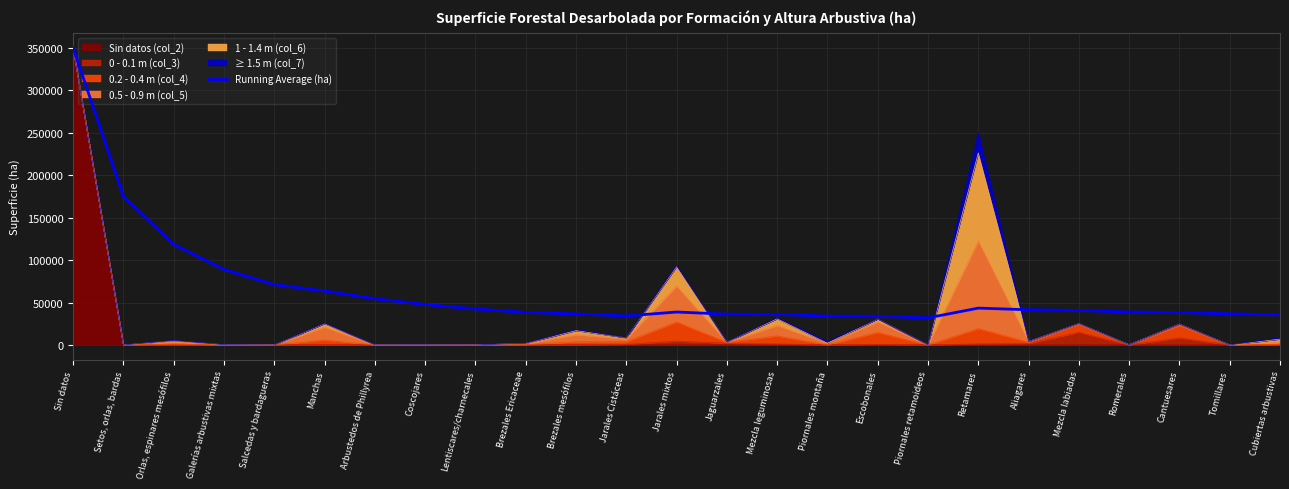

Approximately how many times larger is the value at Mezcla leguminosas compared to Aliagares?

0.9